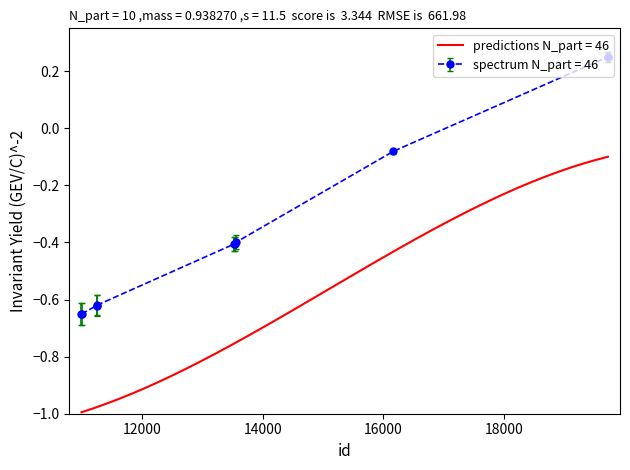

List the labels in order of value, smallest first.

10996, 10999, 11247, 11256, 13533, 13543, 13566, 16167, 19725, 19726